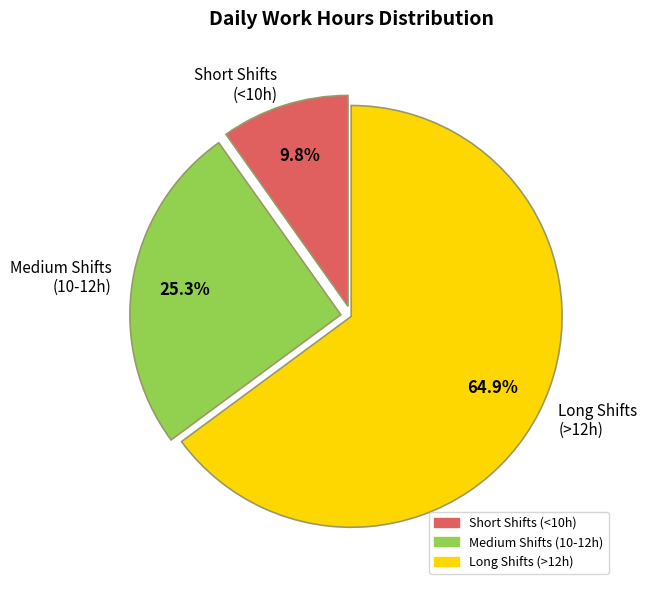

What is the total percentage of Short Shifts (<10h) and Medium Shifts (10-12h)?

35.1%